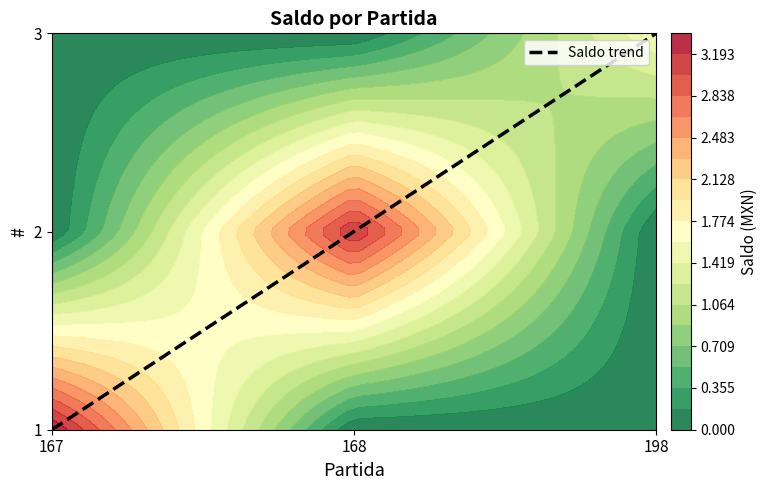

Reading right to left, list all the values displayed in this chart.

2	1	0